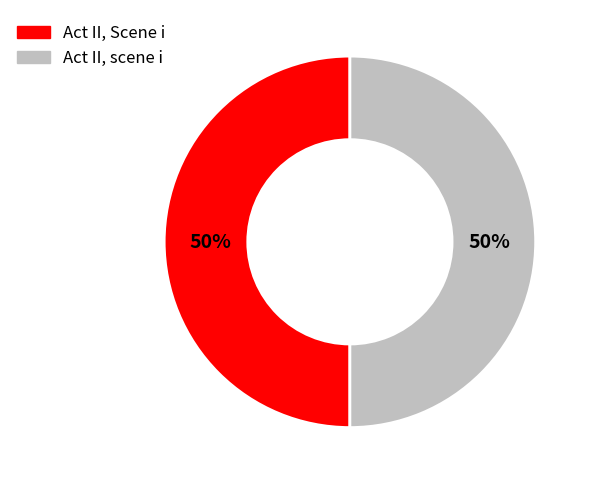

To the nearest percent, what is the combined percentage of Act II, scene i and Act II, Scene i?

100%